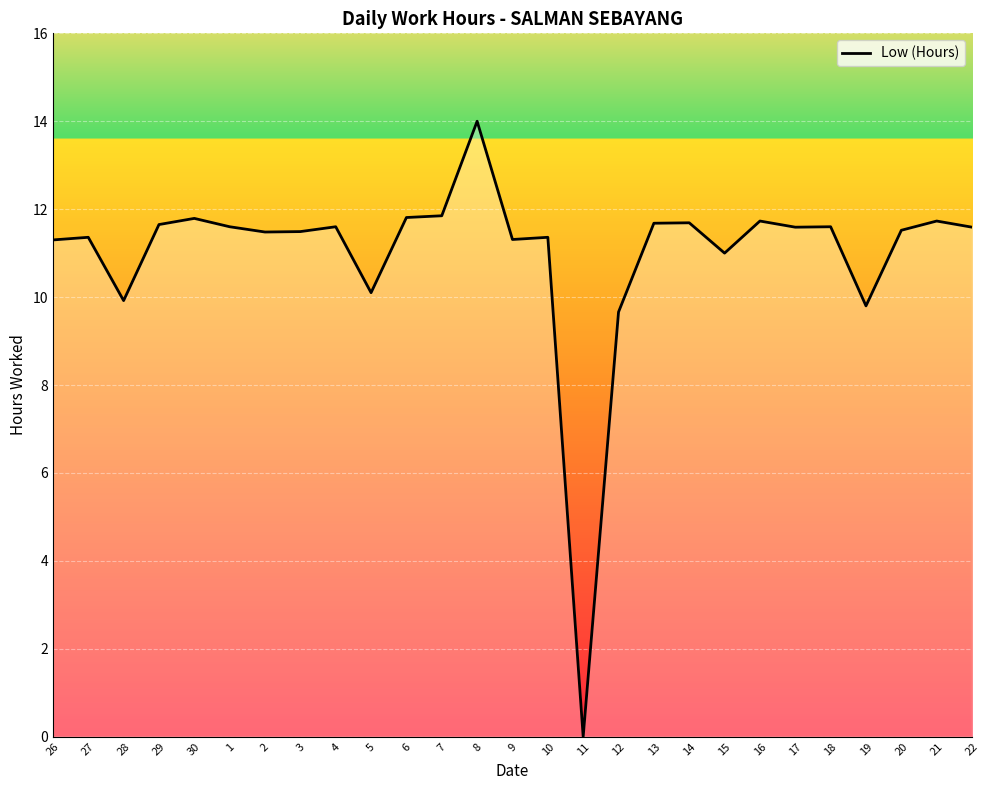

What position from the right is 8?

15